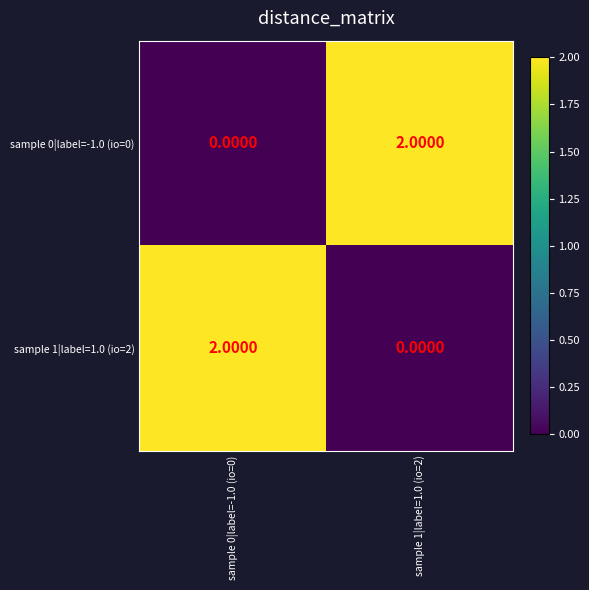

Rank the series at sample 0|label=-1.0 (io=0) from lowest to highest value.

sample 0|label=-1.0 (io=0), sample 1|label=1.0 (io=2)